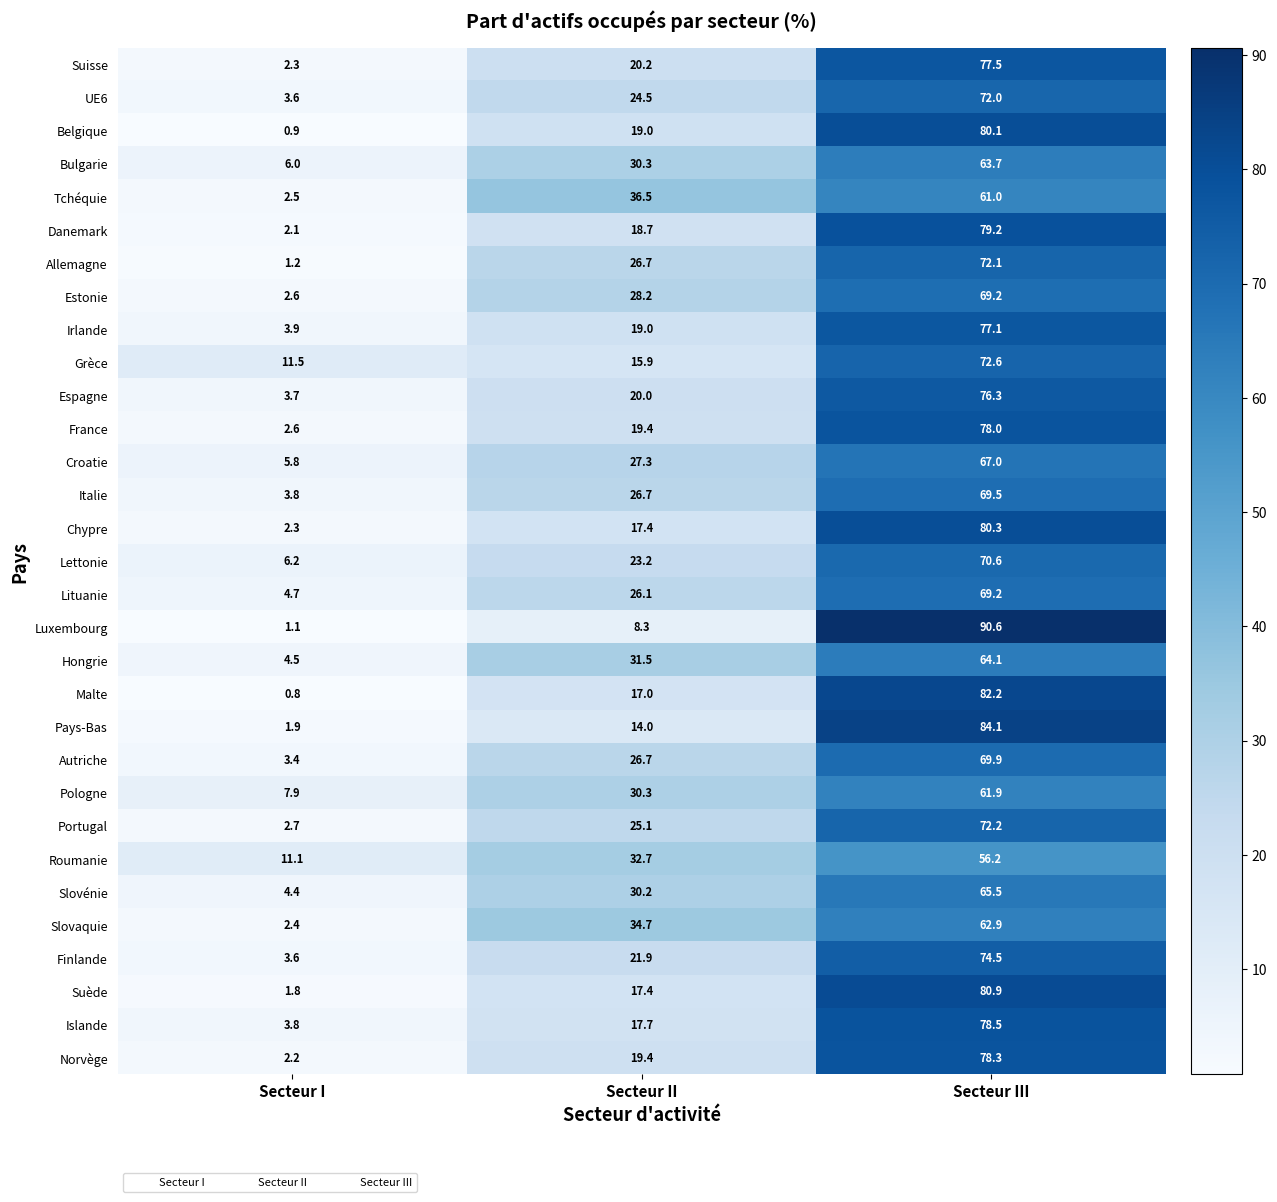

Rank the categories by Islande value from highest to lowest.

Secteur III, Secteur II, Secteur I